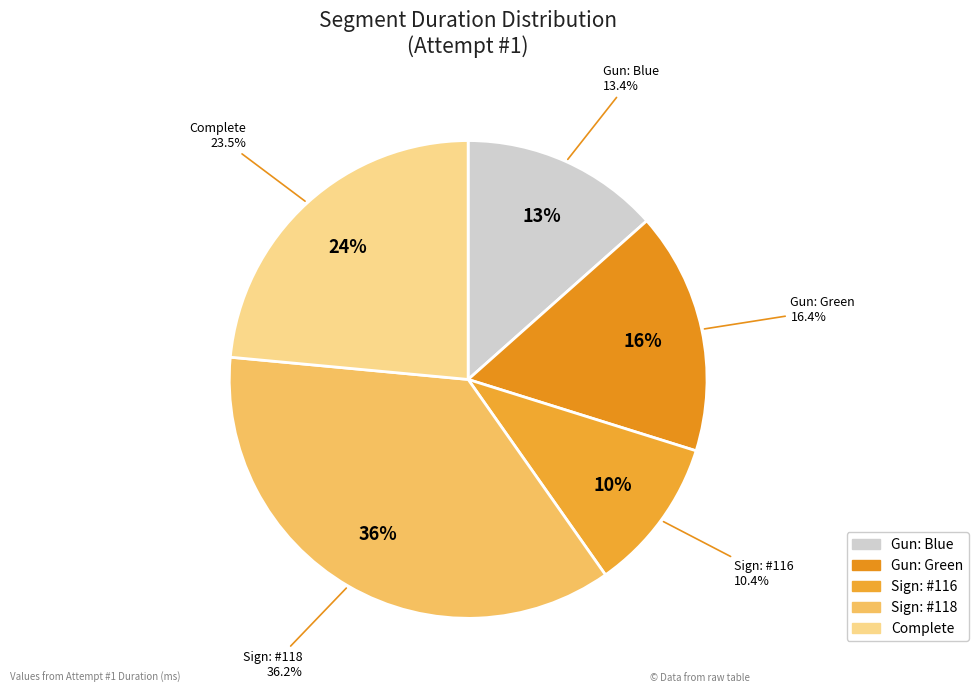

To the nearest percent, what portion does Gun: Green represent?

16%